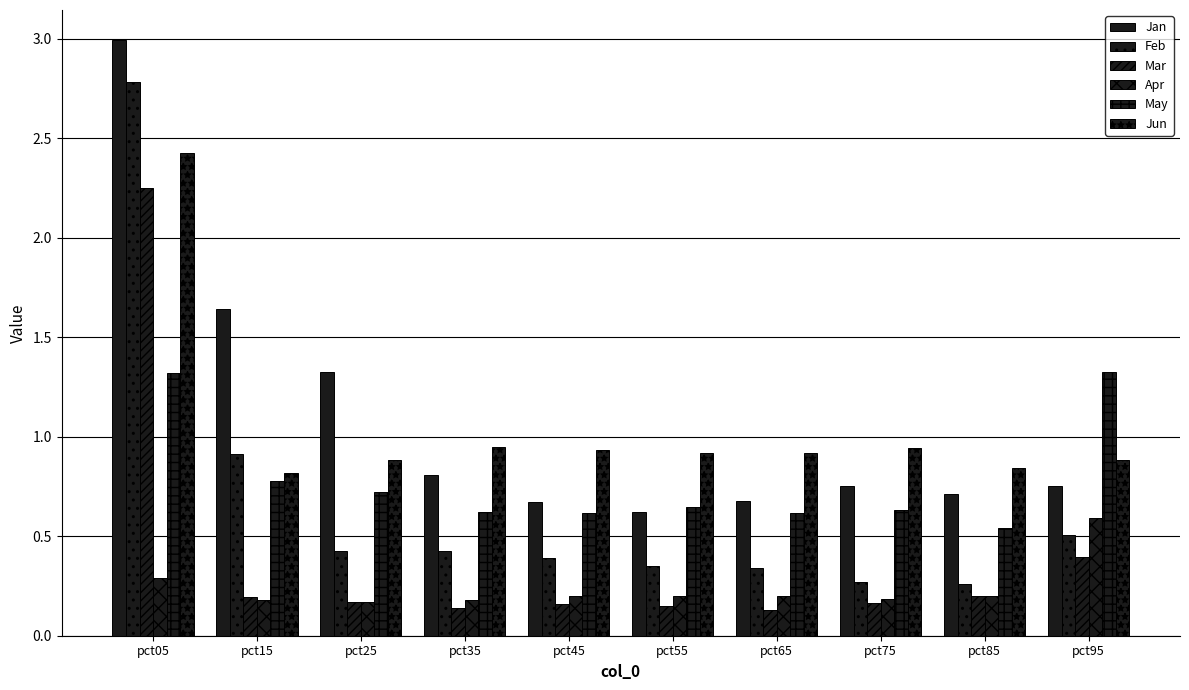

Rank the series by their maximum value, from lowest to highest.

Apr, May, Mar, Jun, Feb, Jan